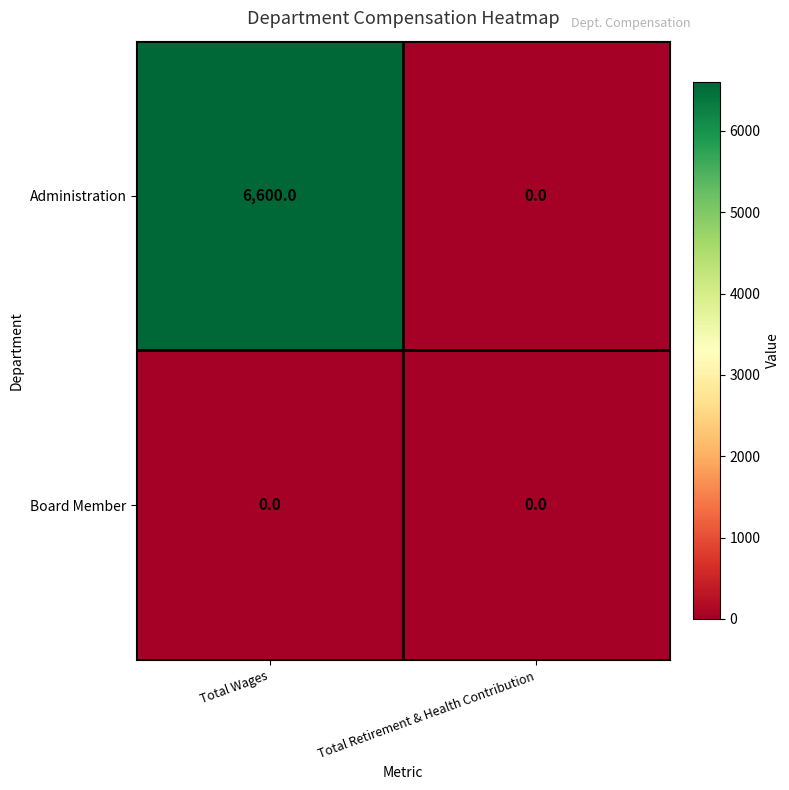

At which category is the sum across all series the highest?

Total Wages